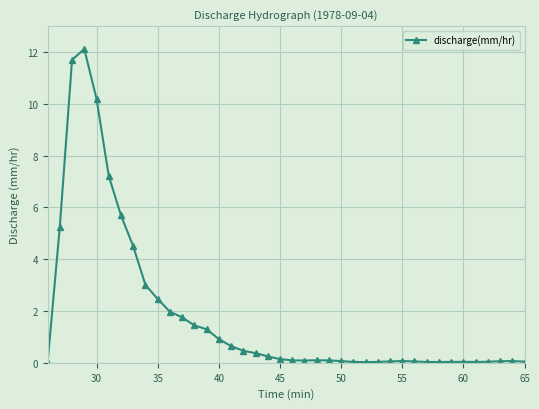

What is the maximum value shown in the chart?

12.1